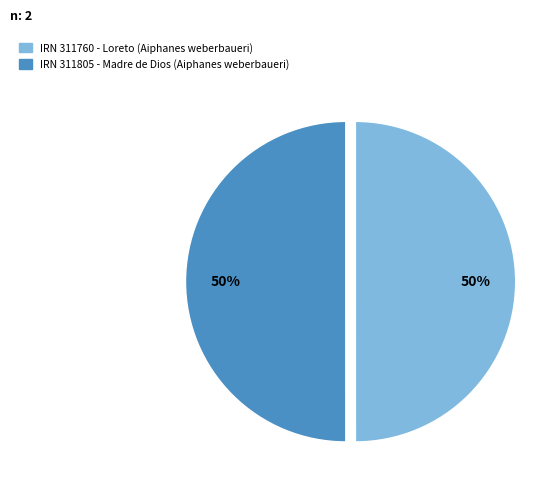

To the nearest percent, what is the average slice percentage?

50%